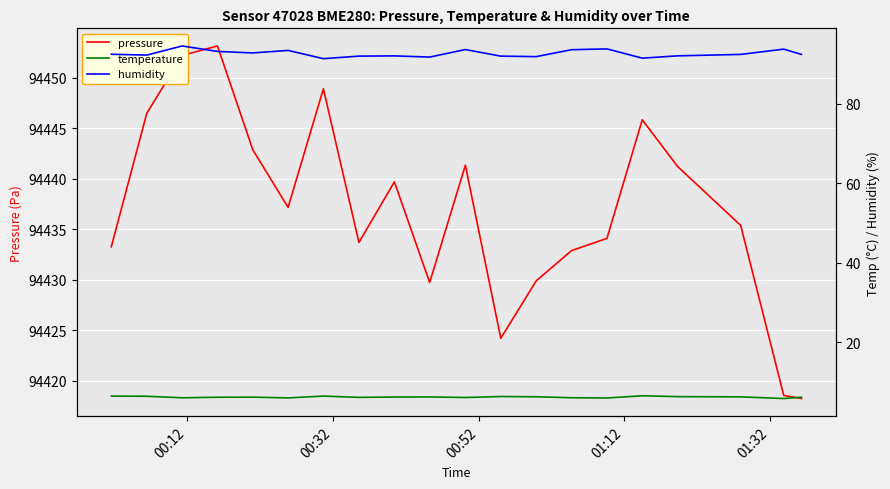

True or false: pressure and temperature cross at least once.

False